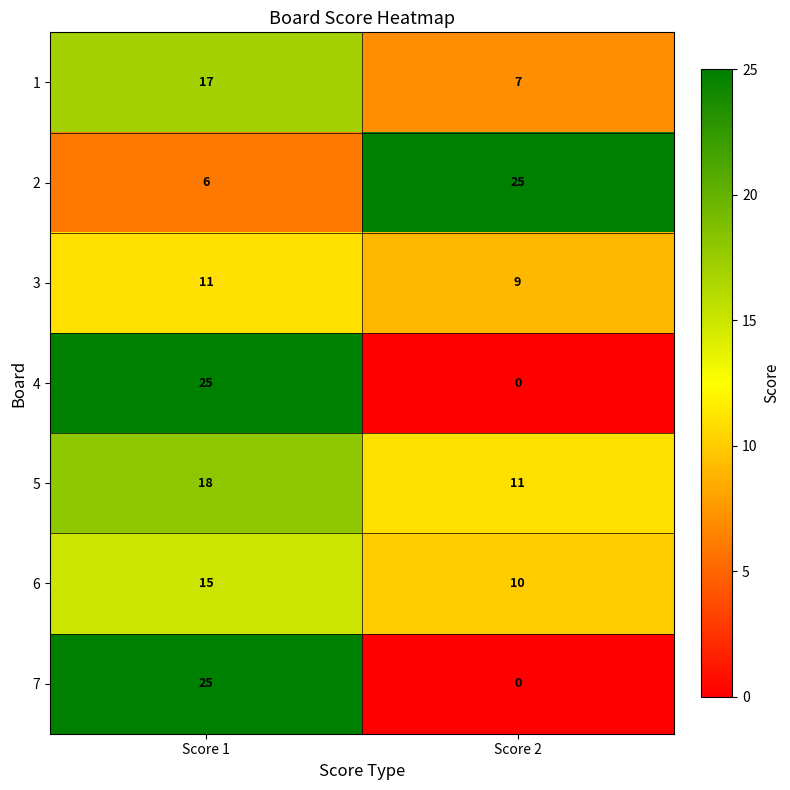

True or false: 6 has a value of 20 at Score 1.

False